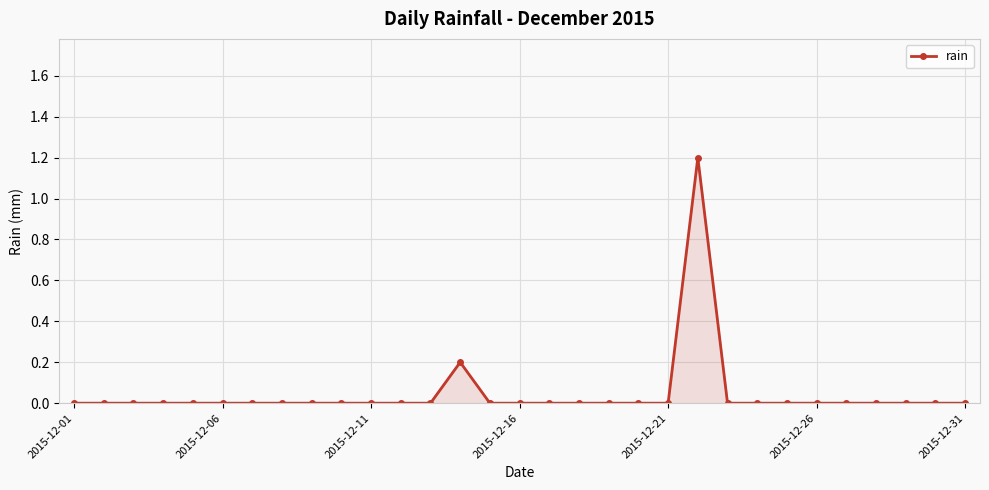

What is the greatest value displayed?

1.2